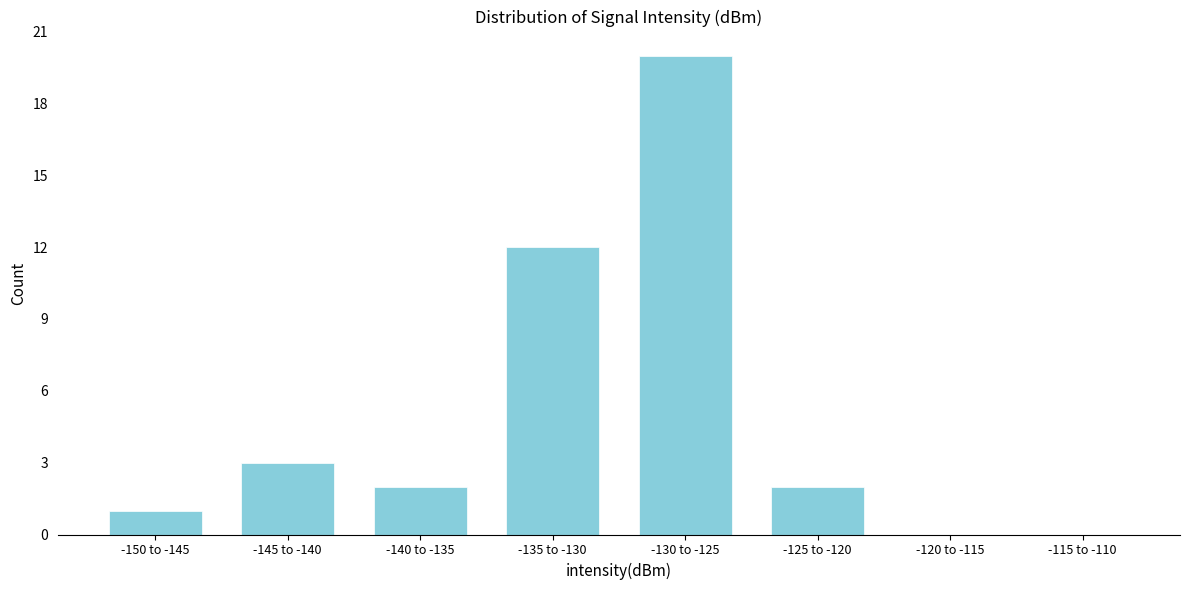

Reading right to left, list all the values displayed in this chart.

-115 to -110=0	-120 to -115=0	-125 to -120=2	-130 to -125=20	-135 to -130=12	-140 to -135=2	-145 to -140=3	-150 to -145=1